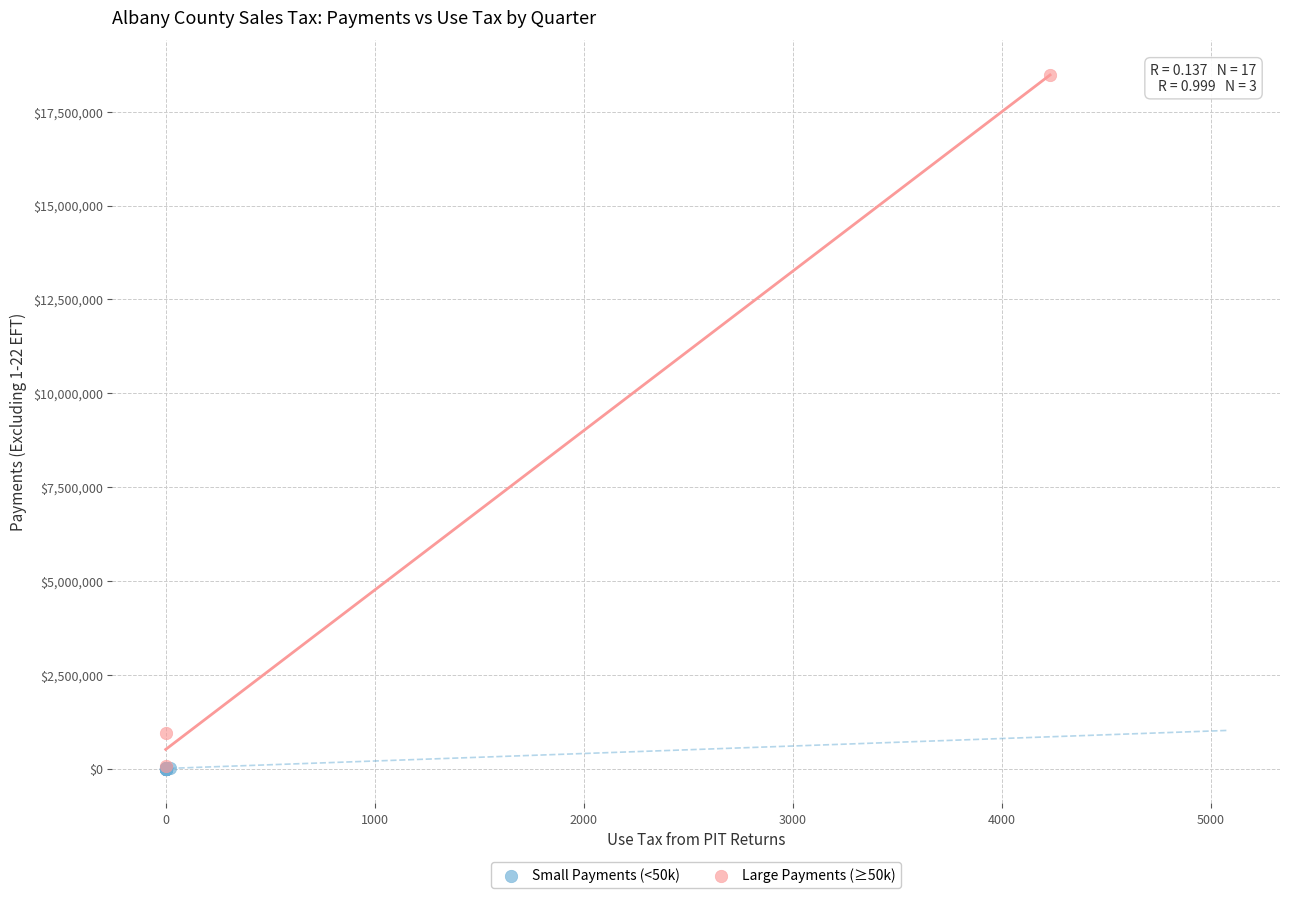

Which series reaches the maximum Y coordinate?

Large Payments (≥50k)